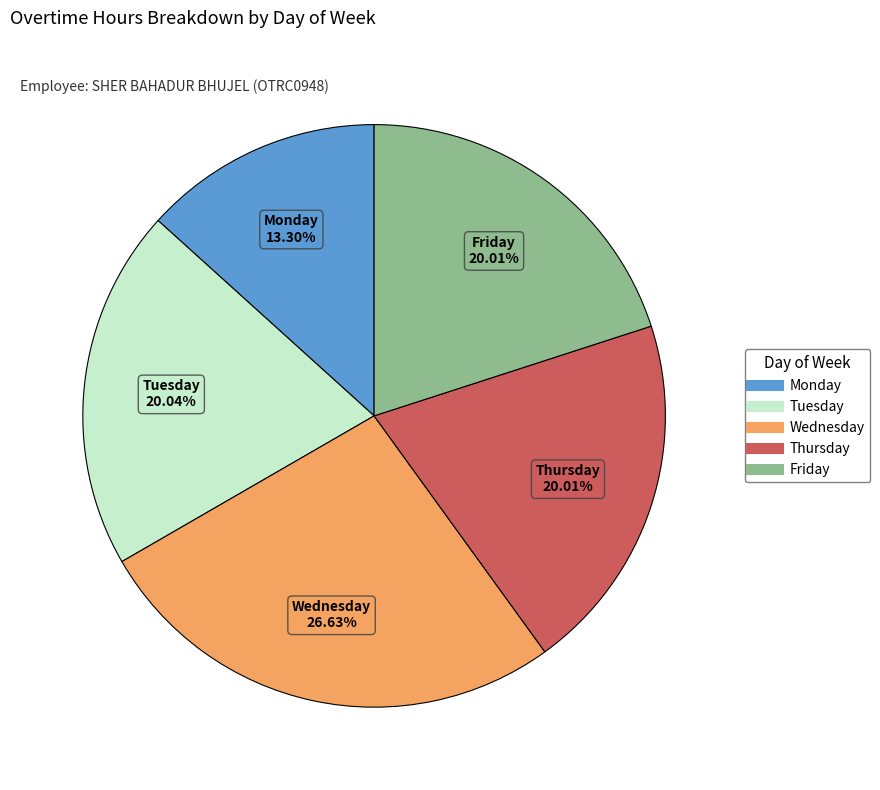

Is there any slice that represents more than half of the pie?

No